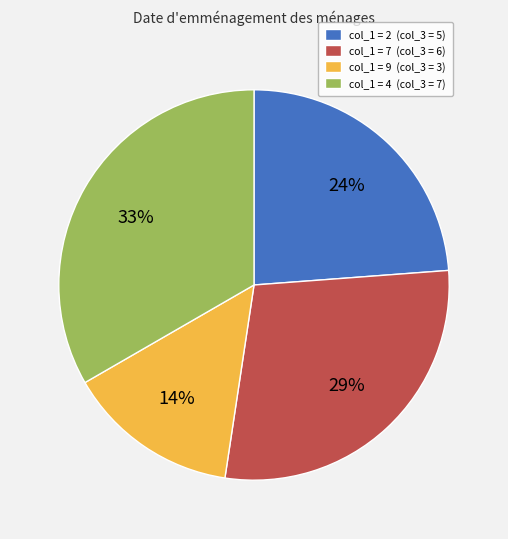

Is there a majority slice in this chart?

No